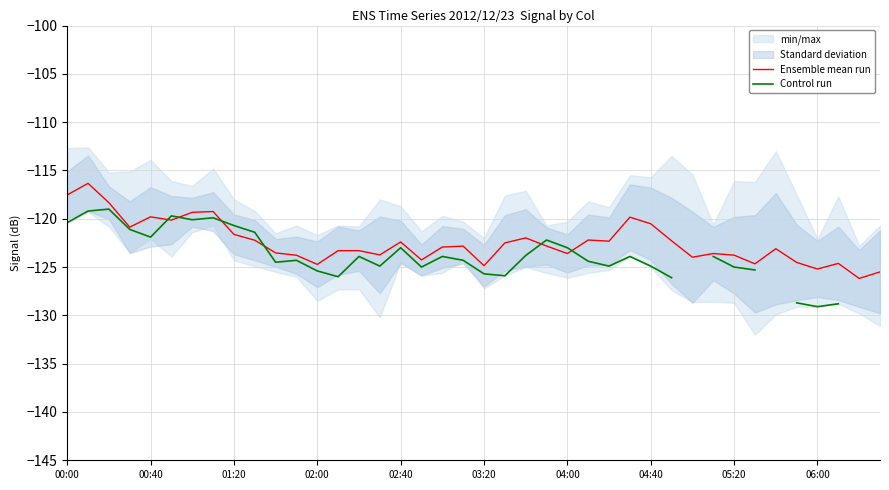

Which series has the largest total across all categories?

Ensemble mean run